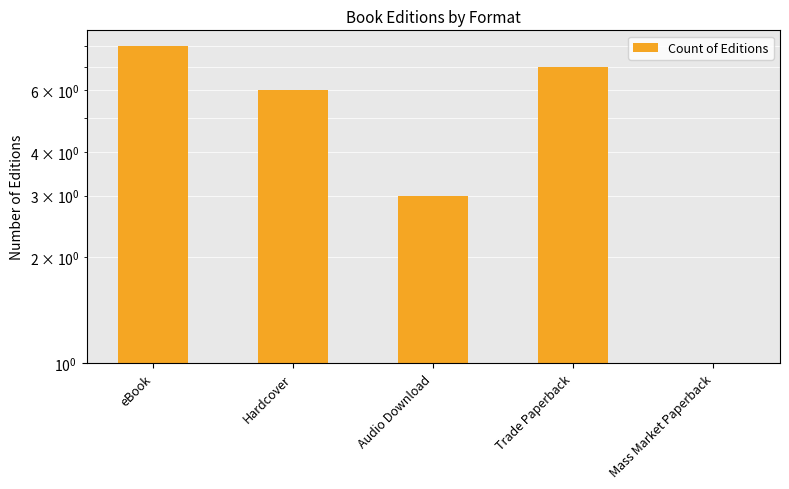

What is the difference between the maximum and minimum values?

7